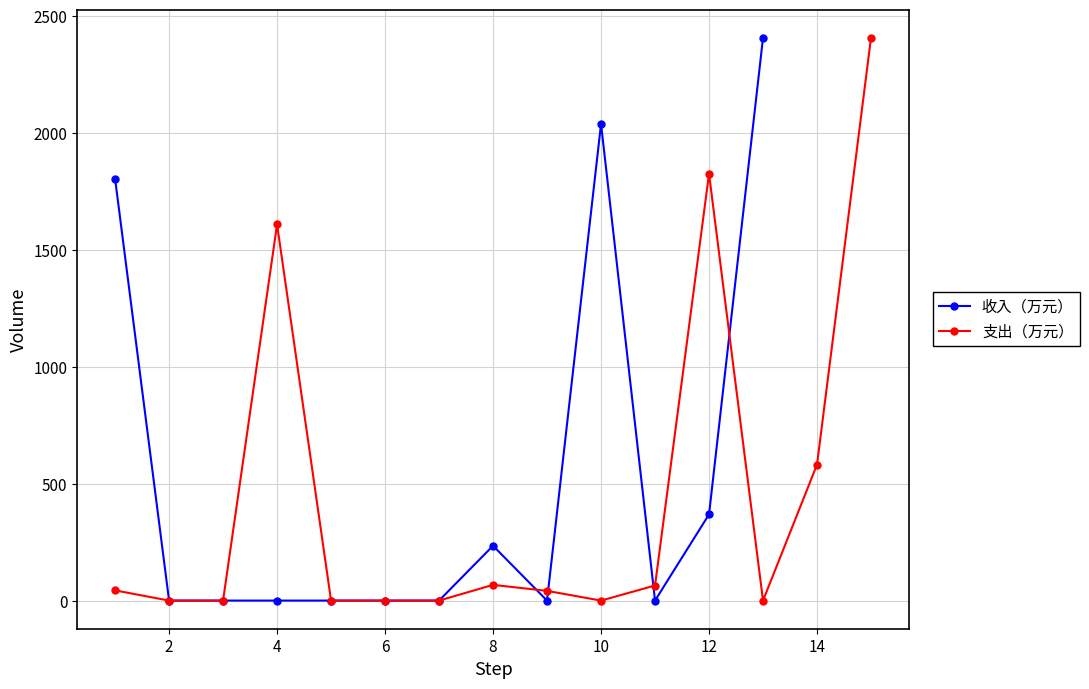

What is the average value?

527.5